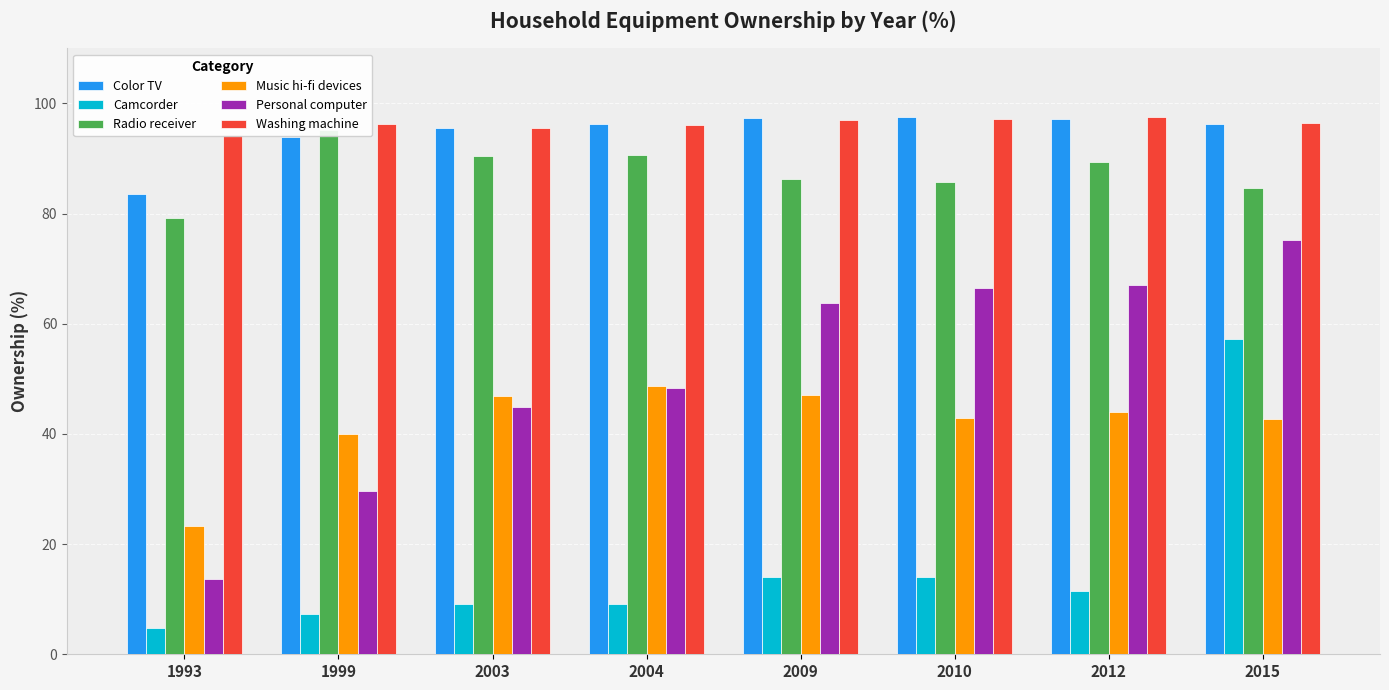

At 2004, list the series in order from largest to smallest.

Color TV, Washing machine, Radio receiver, Music hi-fi devices, Personal computer, Camcorder